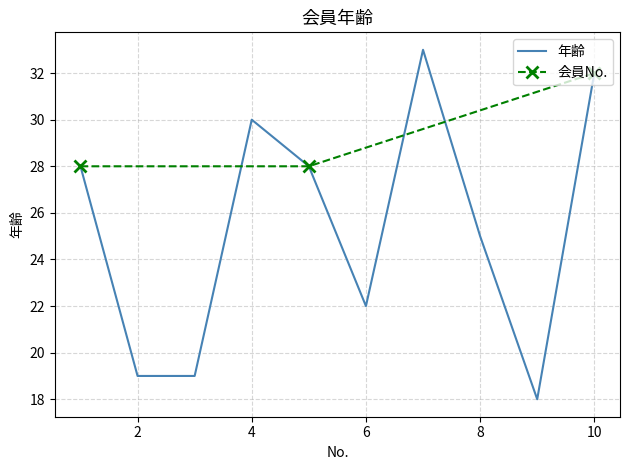

Approximately how many times larger is the value at 10 compared to 2?

1.7